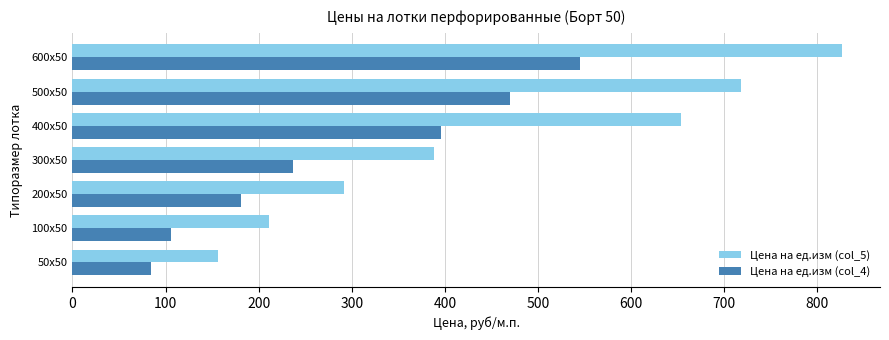

What is the average value of the Цена на ед.изм (col_4) series?

288.4